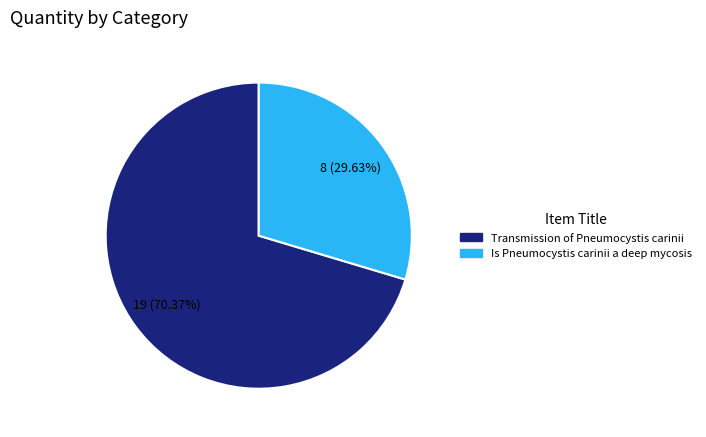

To the nearest percent, what is the average slice percentage?

50%